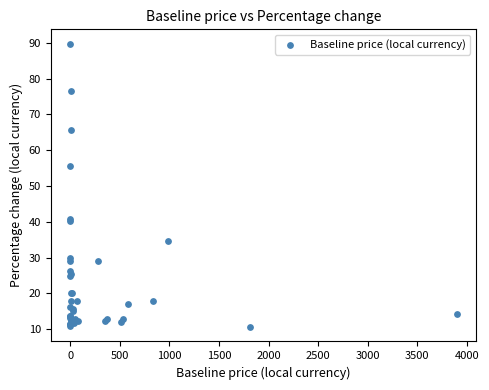

What Y value in the scatter plot is closest to 50?

55.5